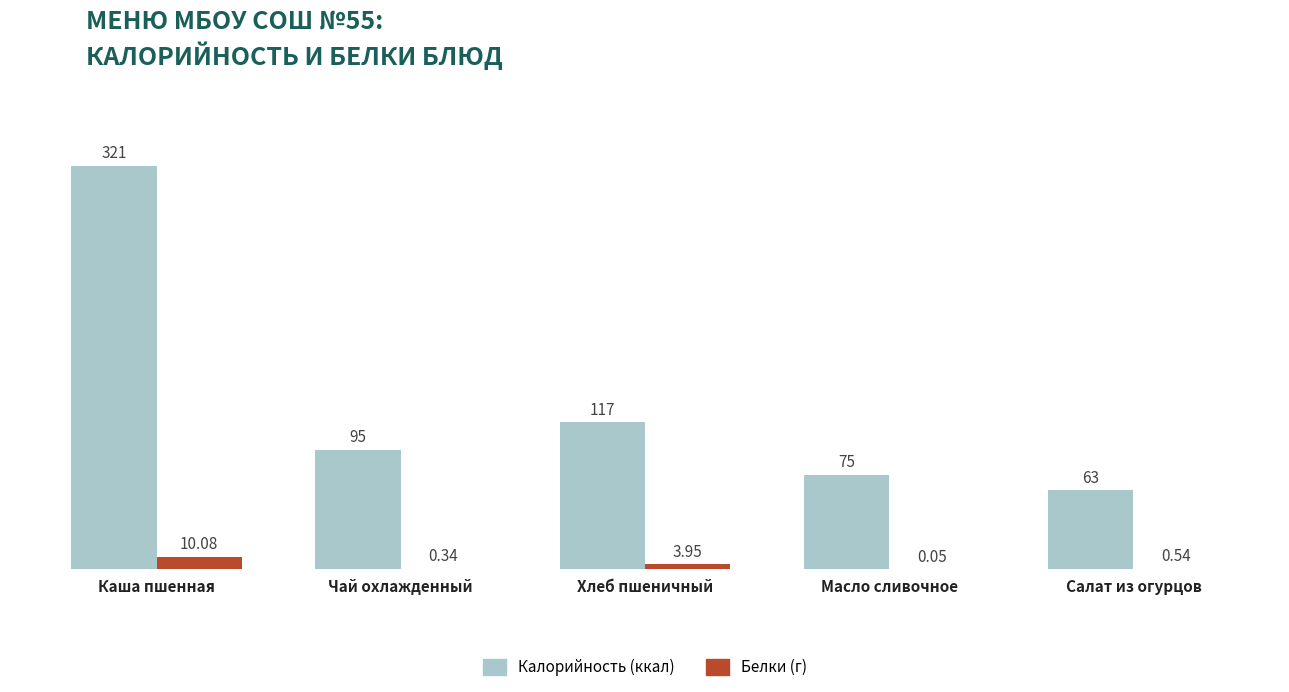

How many data points does each series have?

5